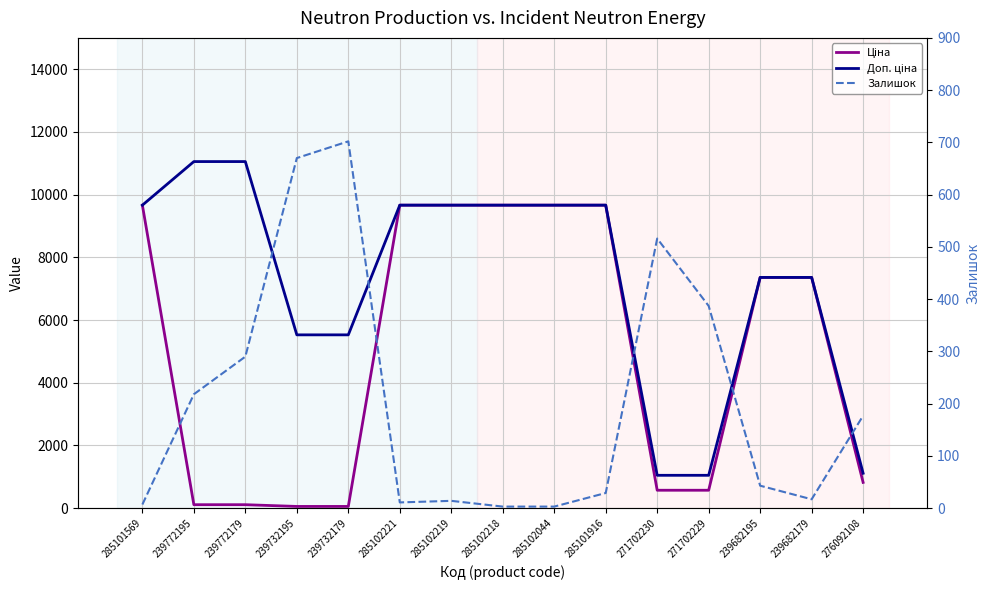

Reading left to right, what are all the values shown in this chart?

Ціна: 9664.7	110.5	110.5	55.3	55.3	9664.7	9664.7	9664.7	9664.7	9664.7	571.6	571.6	7360.2	7360.2	822.0
Доп. ціна: 9664.7	11055.0	11055.0	5528.0	5528.0	9664.7	9664.7	9664.7	9664.7	9664.7	1048.0	1048.0	7360.2	7360.2	1114.0
Залишок: 7.0	218.0	290.0	670.0	702.0	11.0	14.0	3.0	3.0	29.0	516.0	387.0	43.0	17.0	177.0